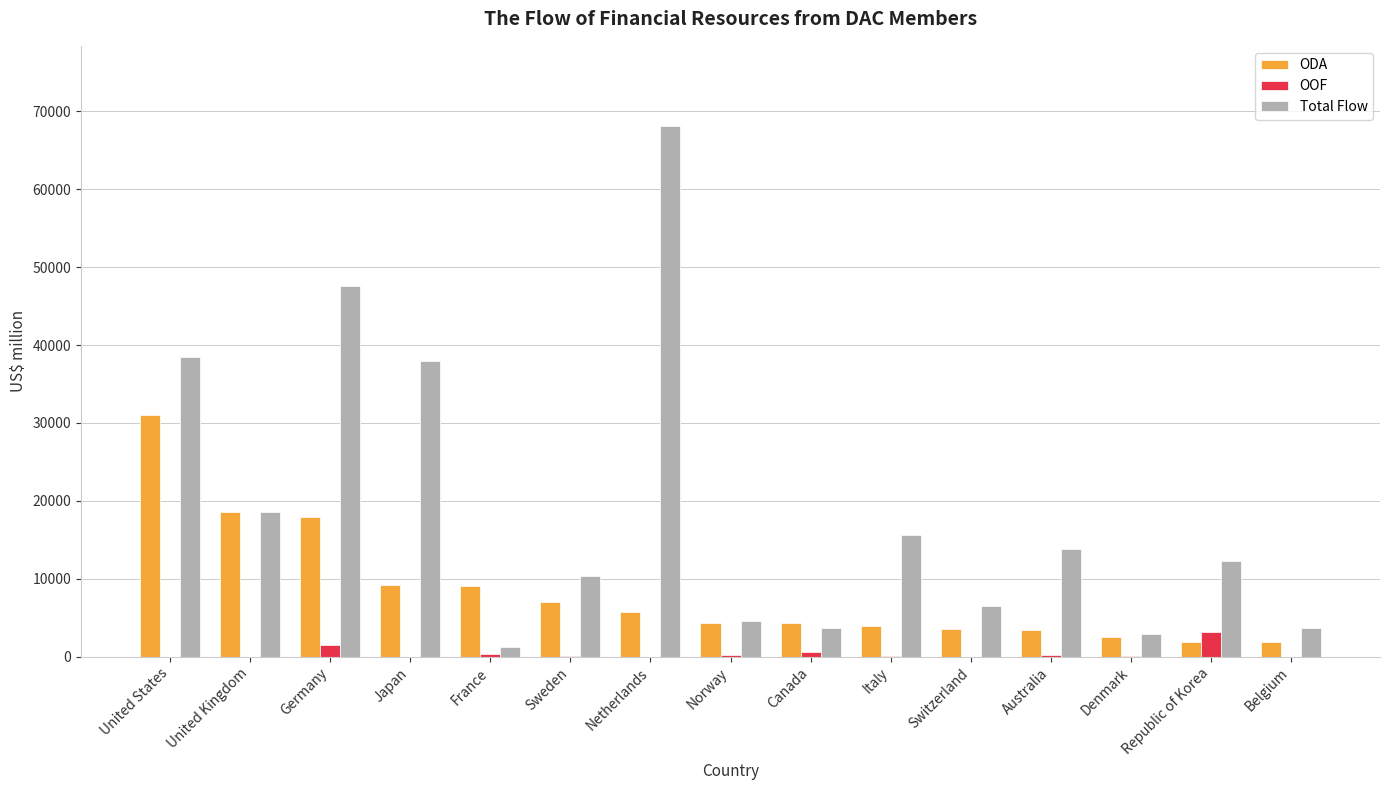

Count the number of categories in the chart.

15